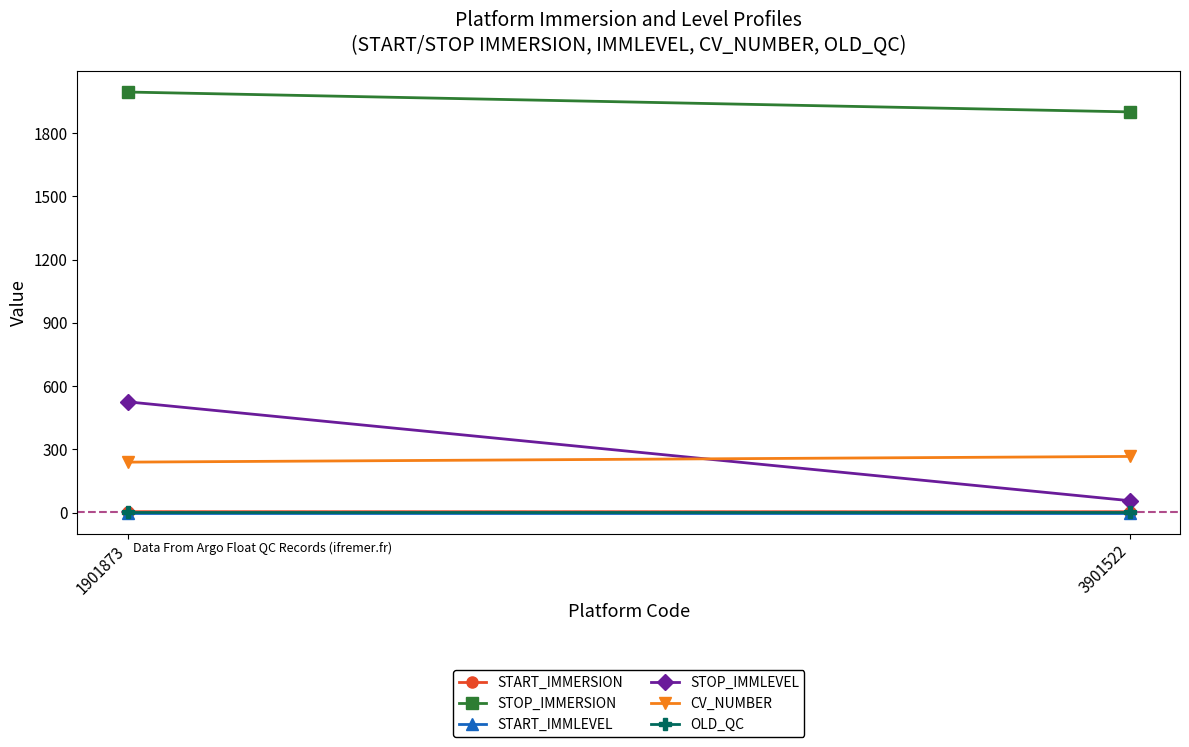

At which category is the sum across all series the highest?

1901873